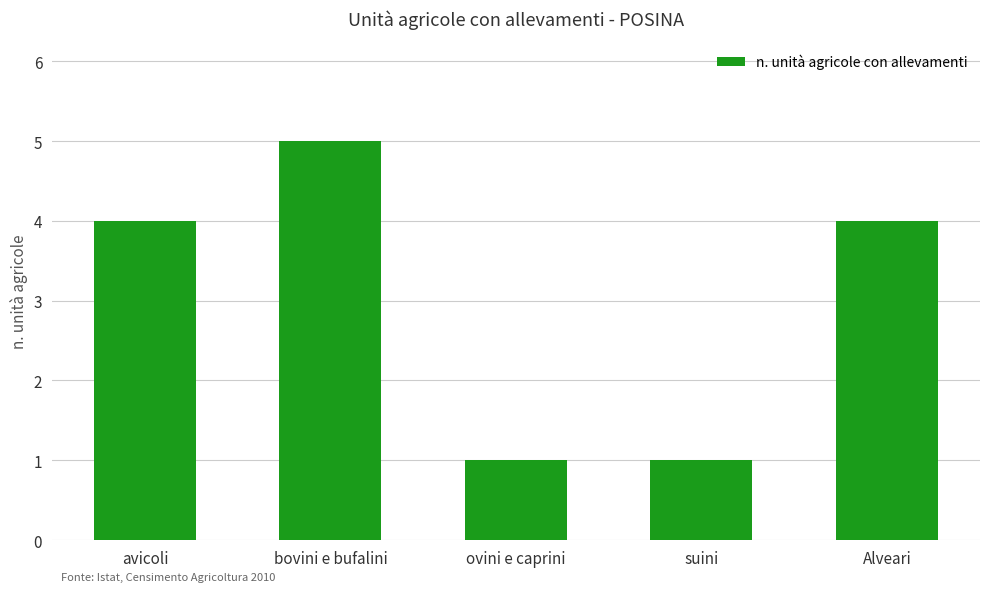

What is the sum of the values at ovini e caprini and avicoli?

5